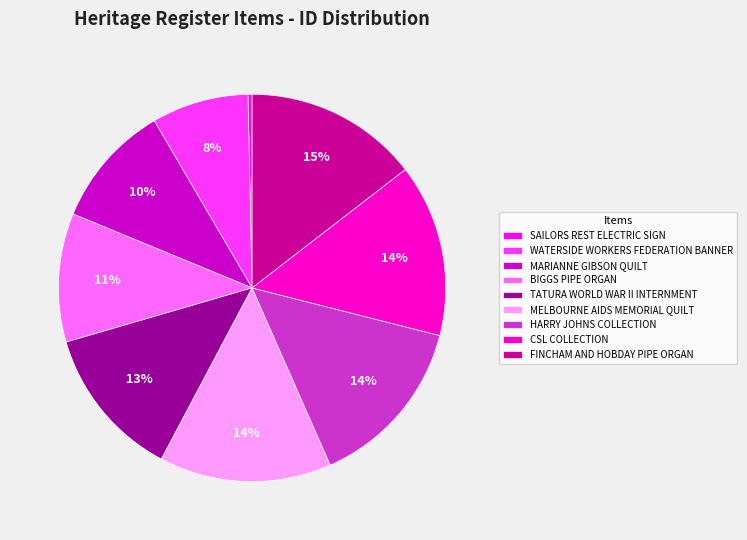

Is the sum of MELBOURNE AIDS MEMORIAL QUILT and TATURA WORLD WAR II INTERNMENT greater than half?

No